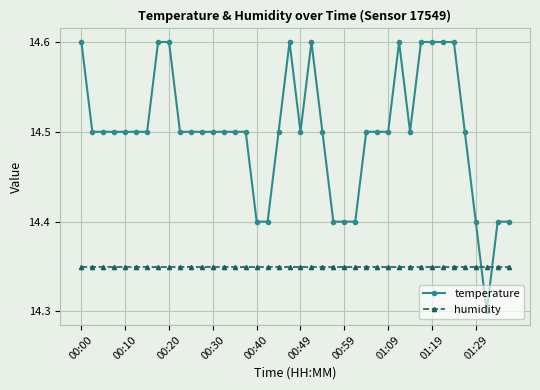

What is the sum of all humidity values?

574.0